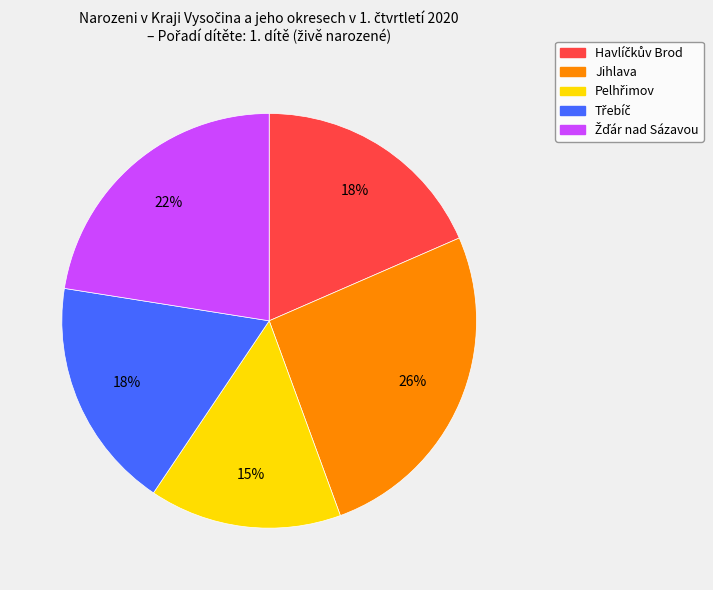

Is there any slice that represents more than half of the pie?

No